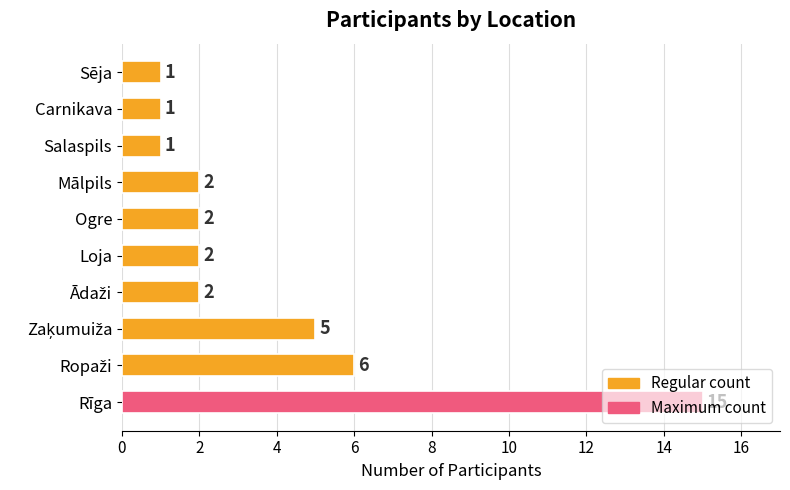

What is the ratio of the value at Carnikava to the value at Ogre?

0.5